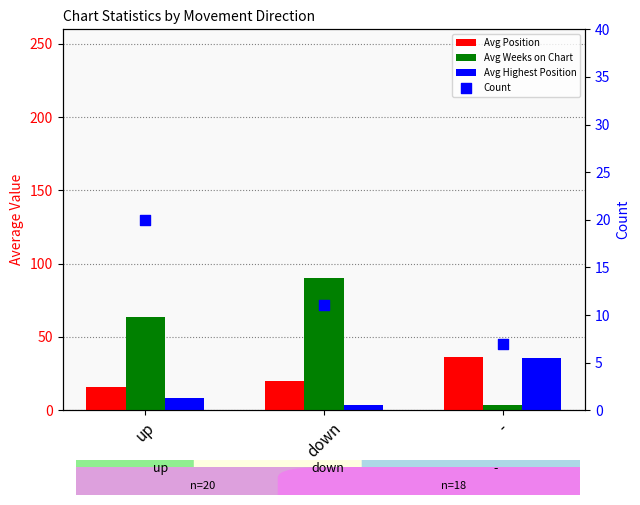

What is the total value across all series at up?

107.9